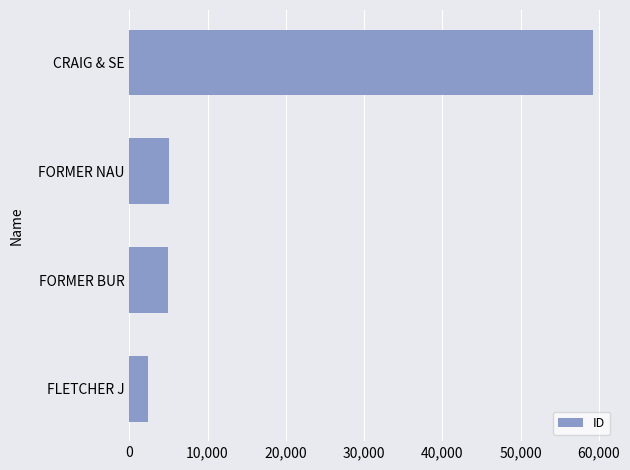

What is the average value?

17914